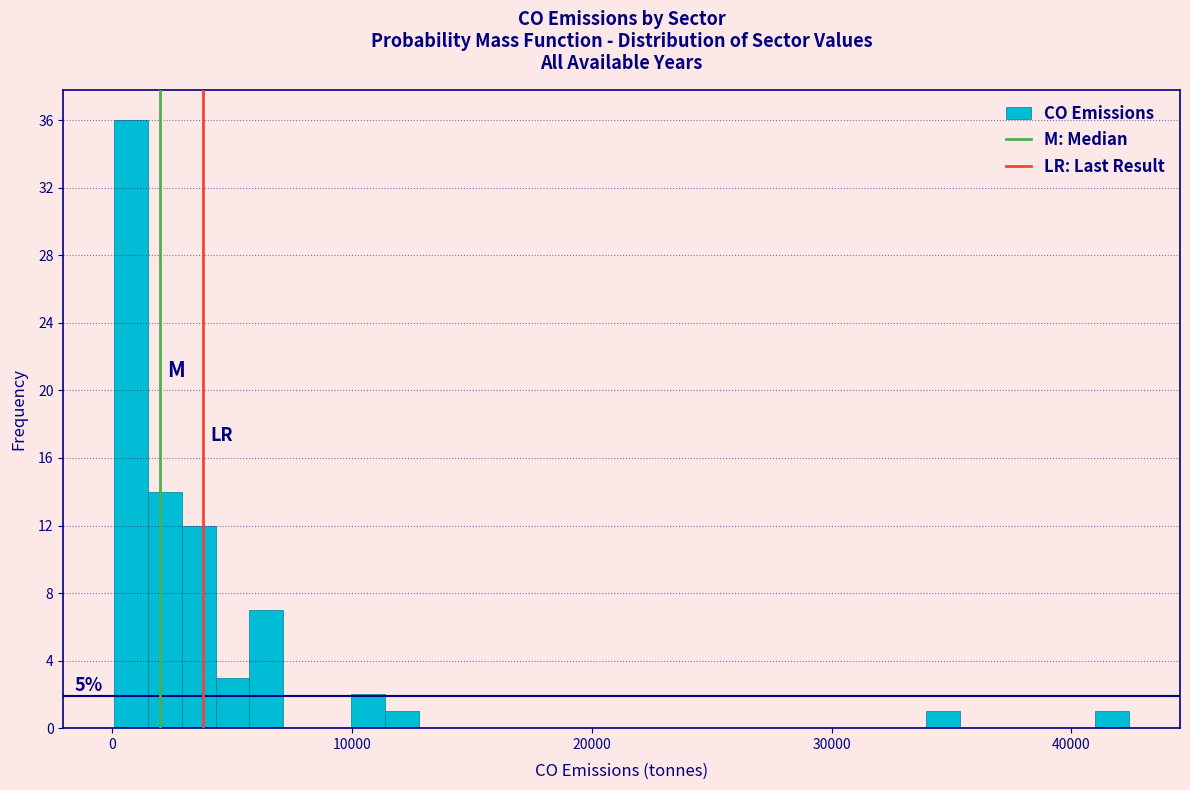

Read against the x-axis, roughly where is the centre of the tallest bar?

1000